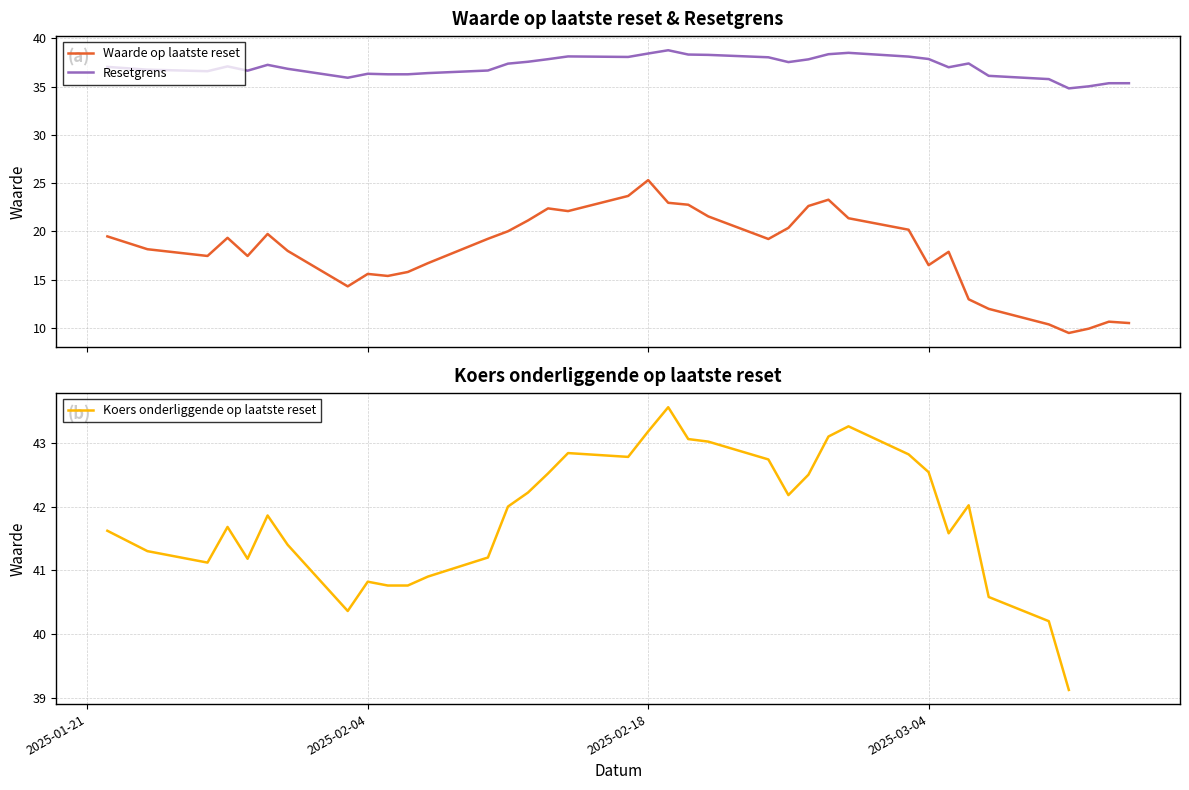

What is the minimum value for Resetgrens?

34.8